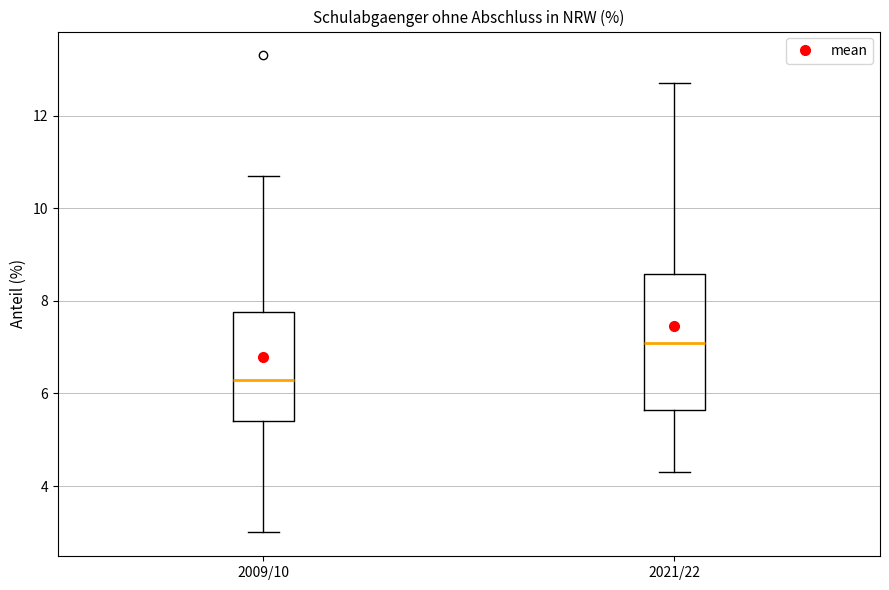

Which box is the tallest, from its lower edge to its upper edge?

2021/22